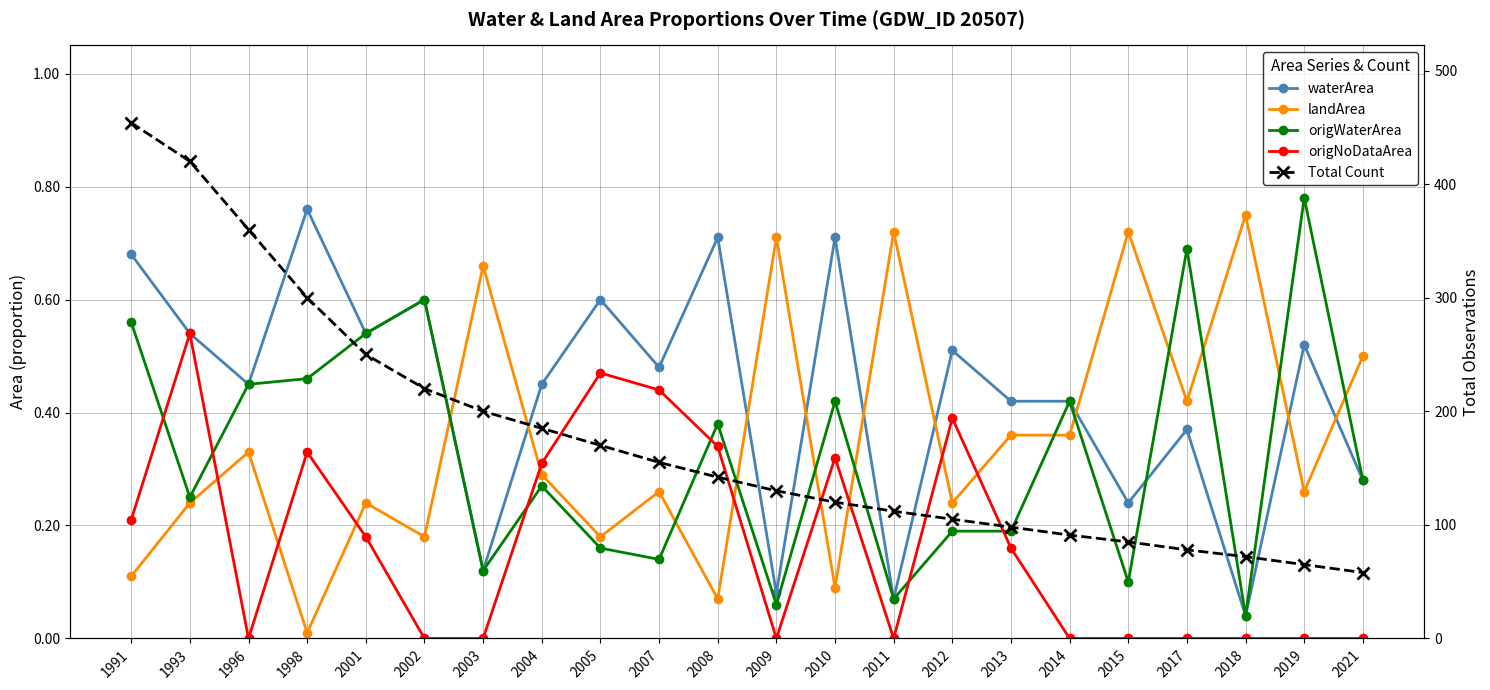

What is the total value across all series at 2004?

186.3